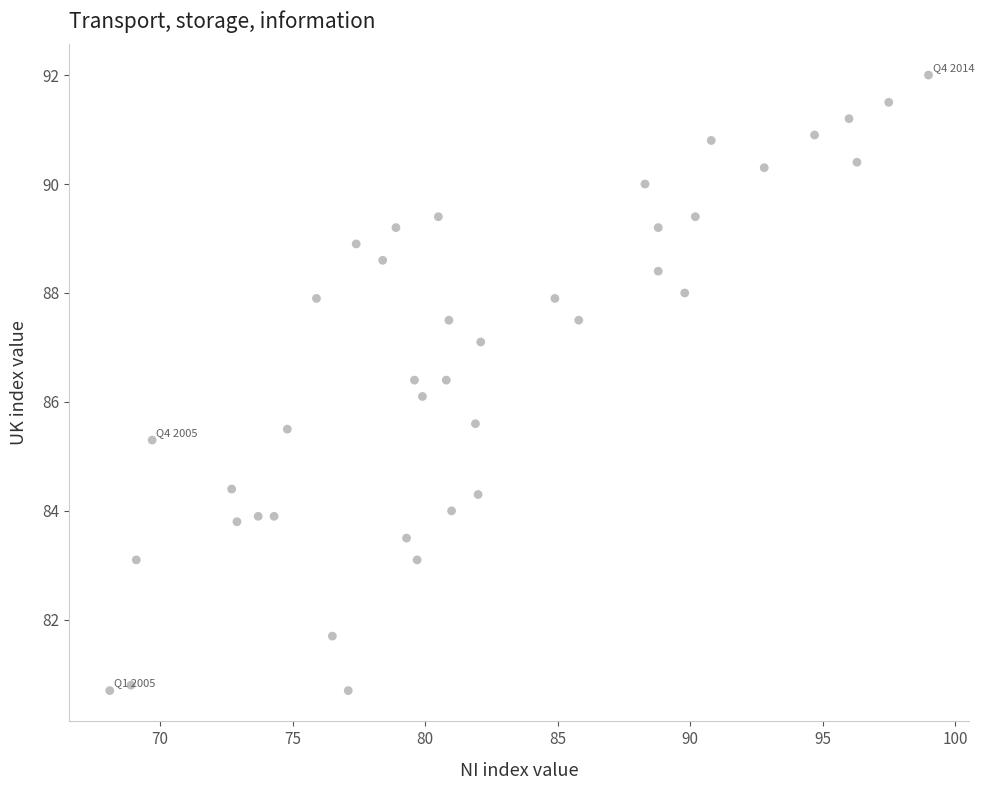

What is the range of Y values (max minus min)?

11.3